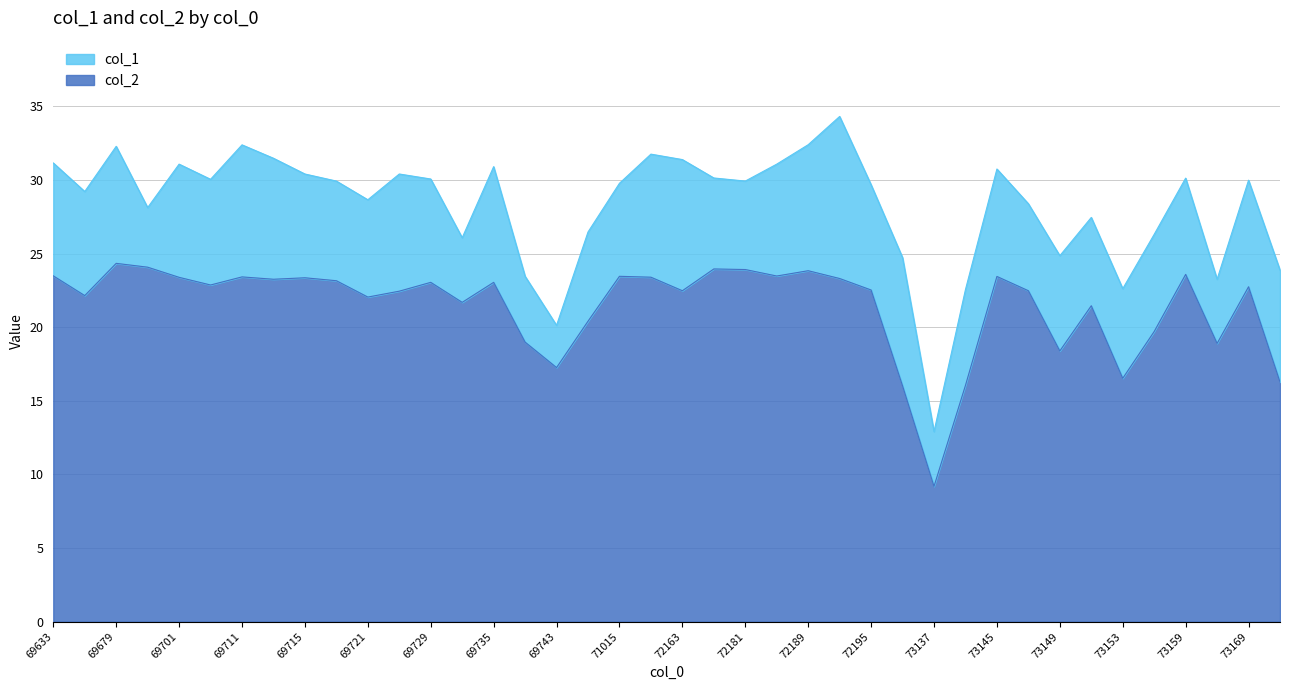

At which label is col_2 closest to 16?

73123